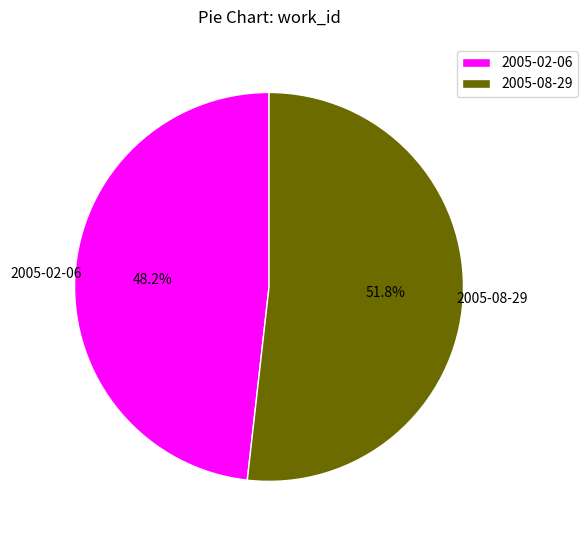

Does any single category account for the majority?

Yes